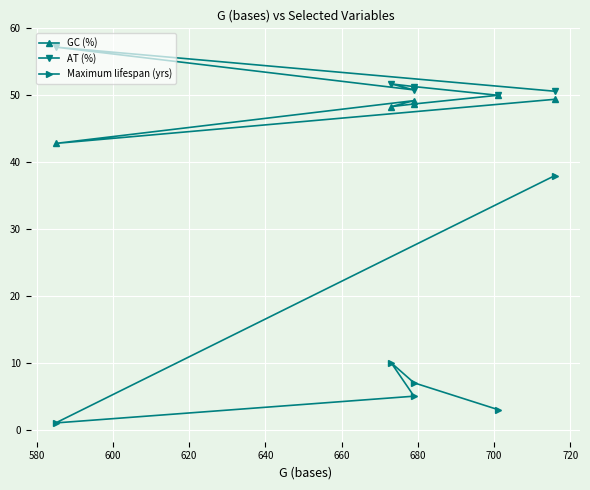

The AT (%) series shows 25.1 at 580. True or false?

False